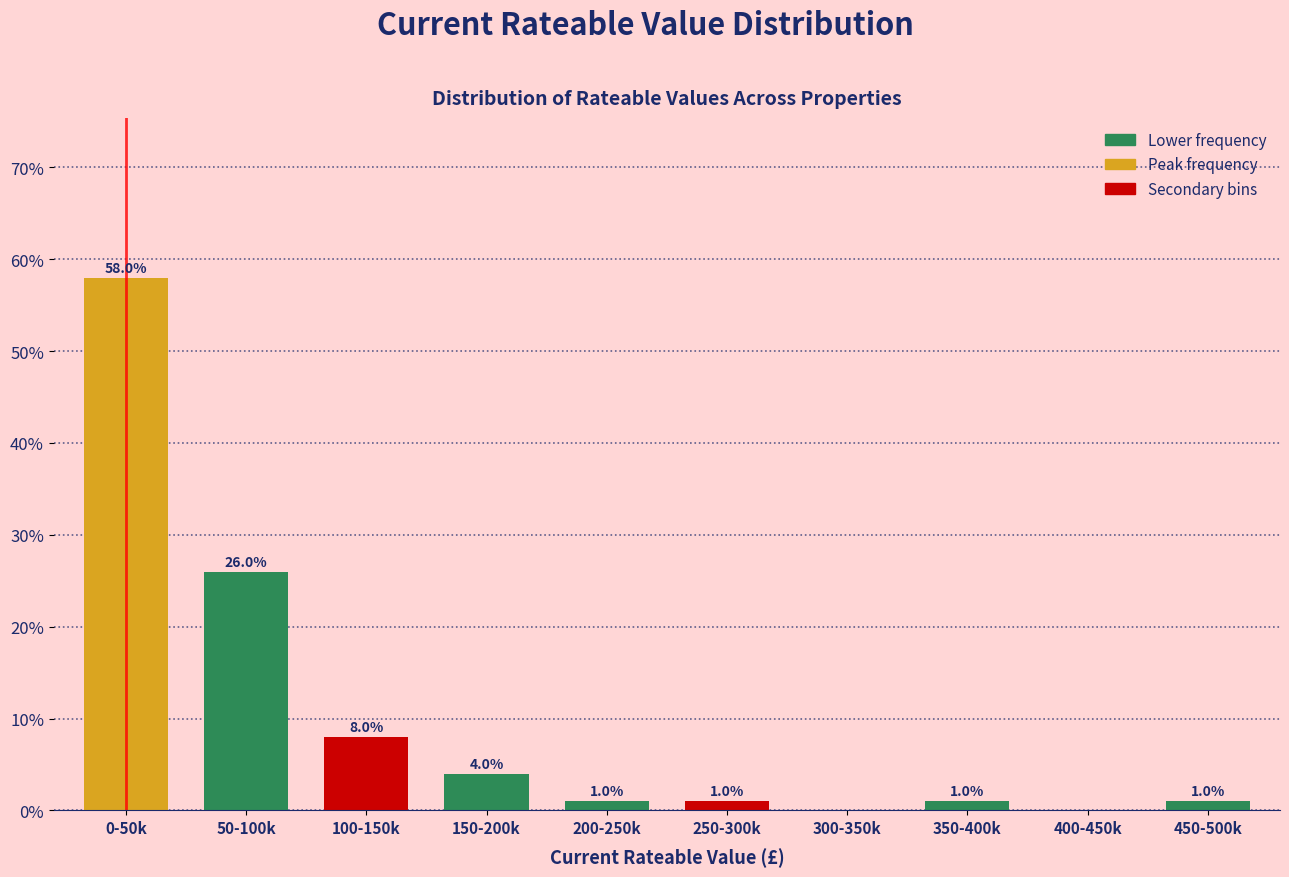

Reading left to right, extract all data points from this chart.

0-50k=58.0	50-100k=26.0	100-150k=8.0	150-200k=4.0	200-250k=1.0	250-300k=1.0	300-350k=0.0	350-400k=1.0	400-450k=0.0	450-500k=1.0